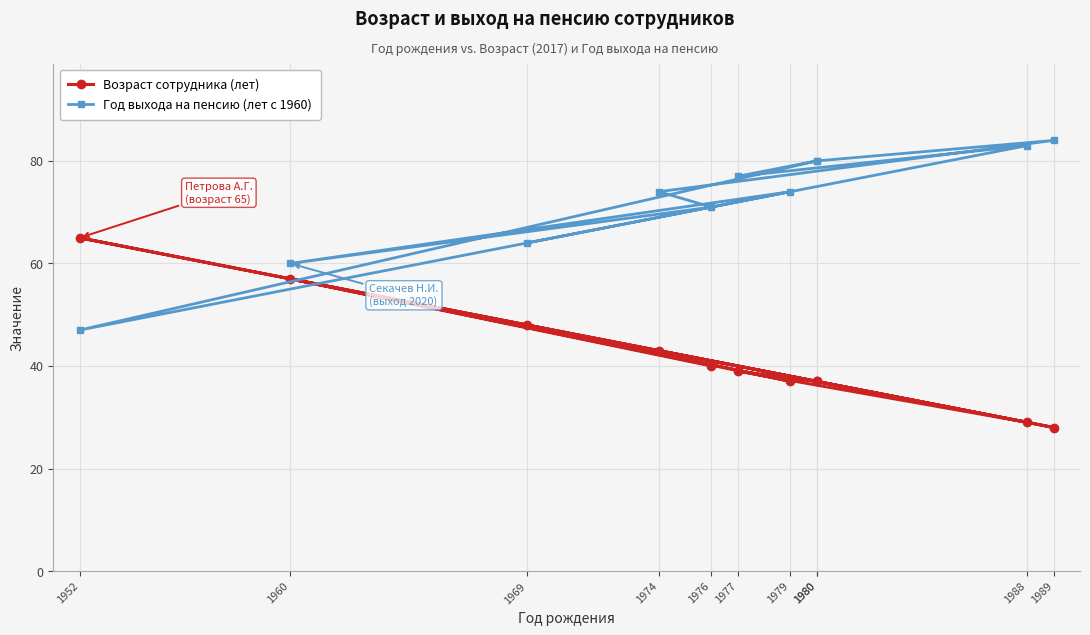

Is the value of Год выхода на пенсию (лет с 1960) at 1976 greater than the value of Возраст сотрудника (лет) at 1979?

Yes